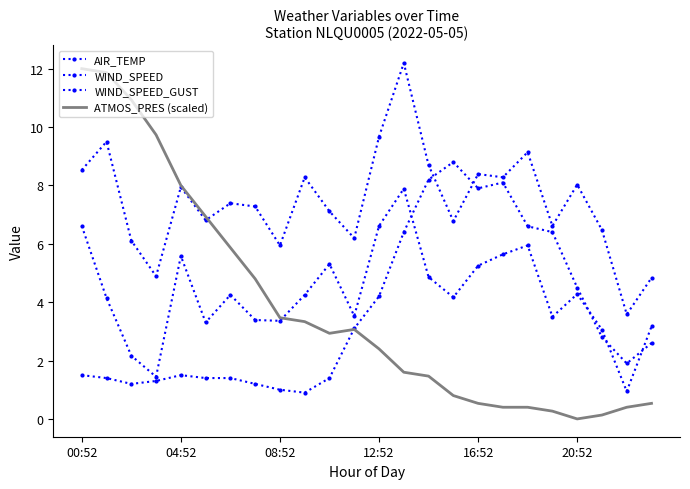

Where is WIND_SPEED nearest to the value 4?

04:52